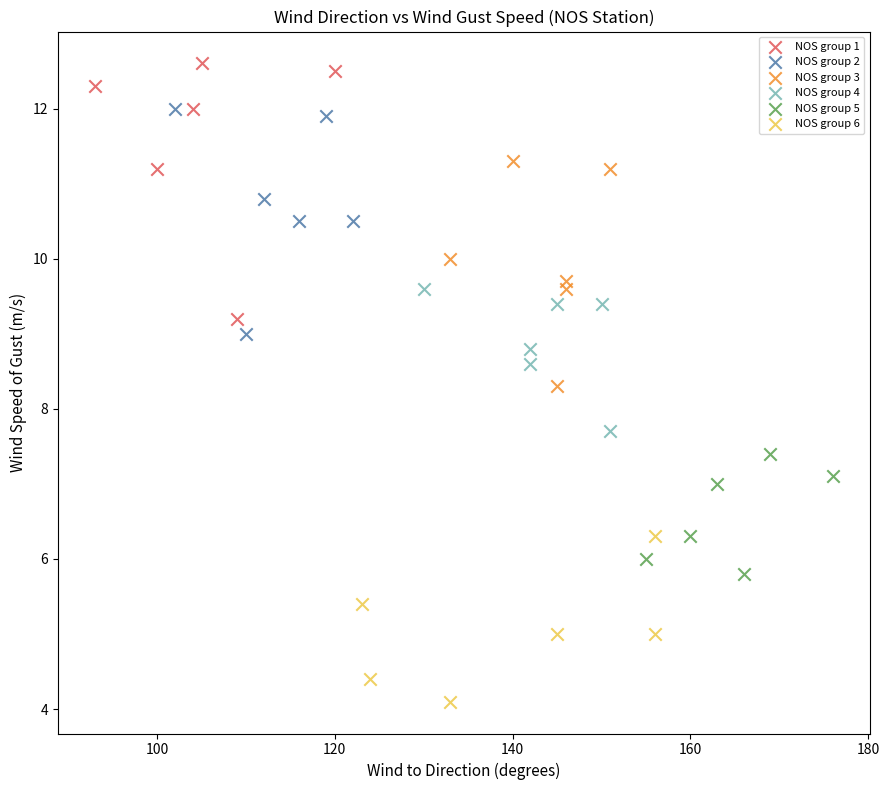

Which series has the largest Y range (max minus min)?

NOS group 1